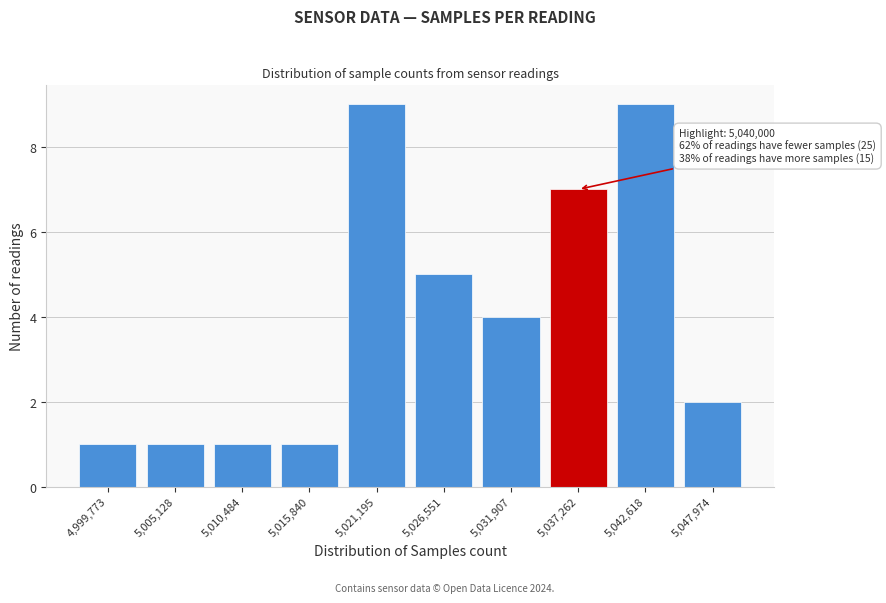

Reading left to right, transcribe all the data shown in this chart.

4,999,773=1	5,005,128=1	5,010,484=1	5,015,840=1	5,021,195=9	5,026,551=5	5,031,907=4	5,037,262=7	5,042,618=9	5,047,974=2